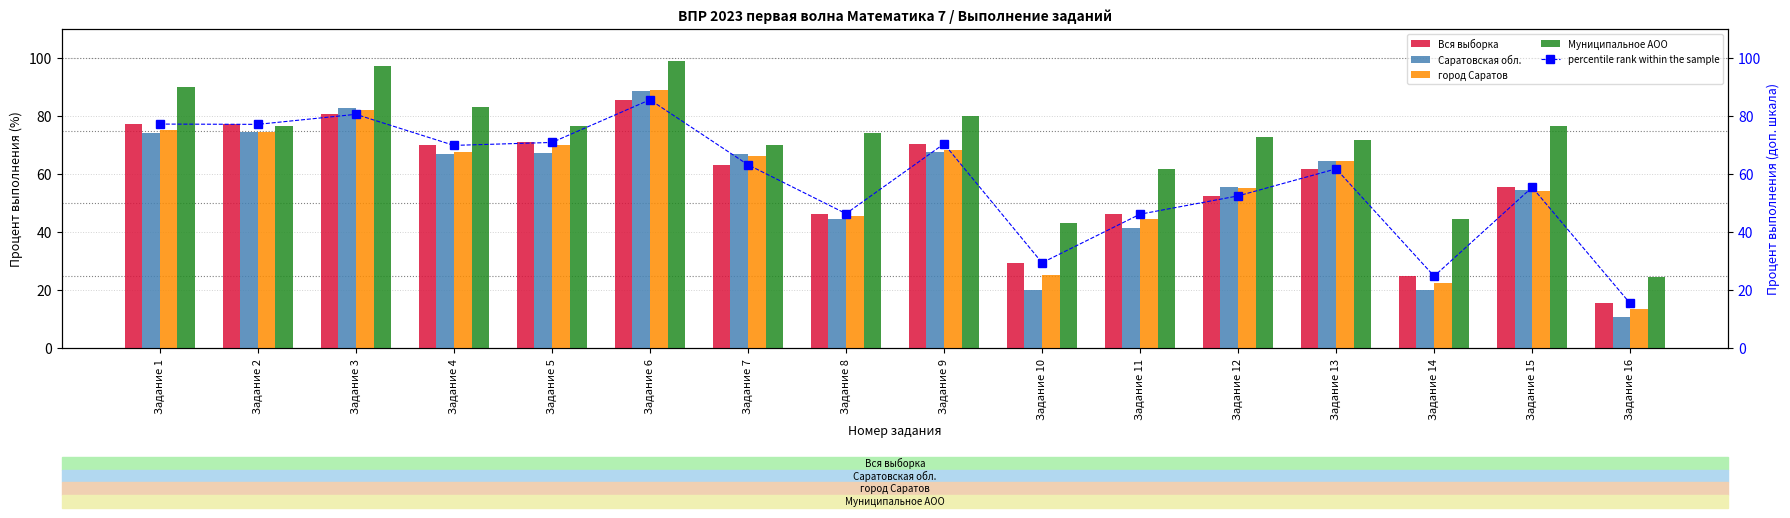

What is the lowest value of the percentile rank within the sample series?

15.5